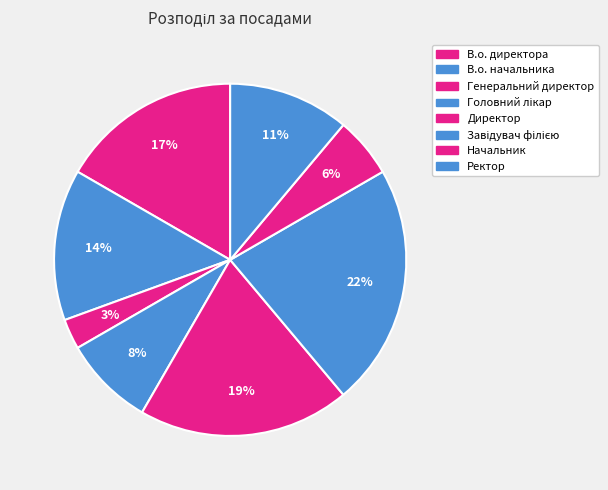

Count the number of slices in the pie.

8